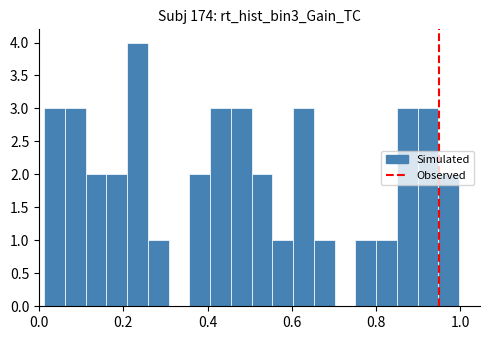

Around what value on the x-axis is the tallest bar? Give the approximate position of its centre, as read against the axis.

0.24